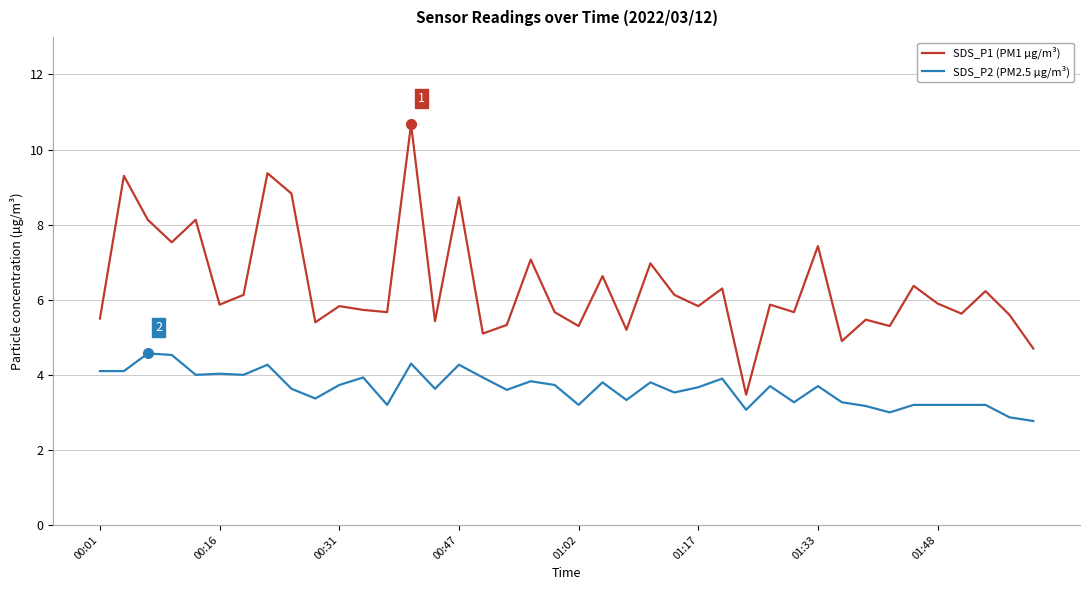

What is the maximum value shown in the chart?

10.7